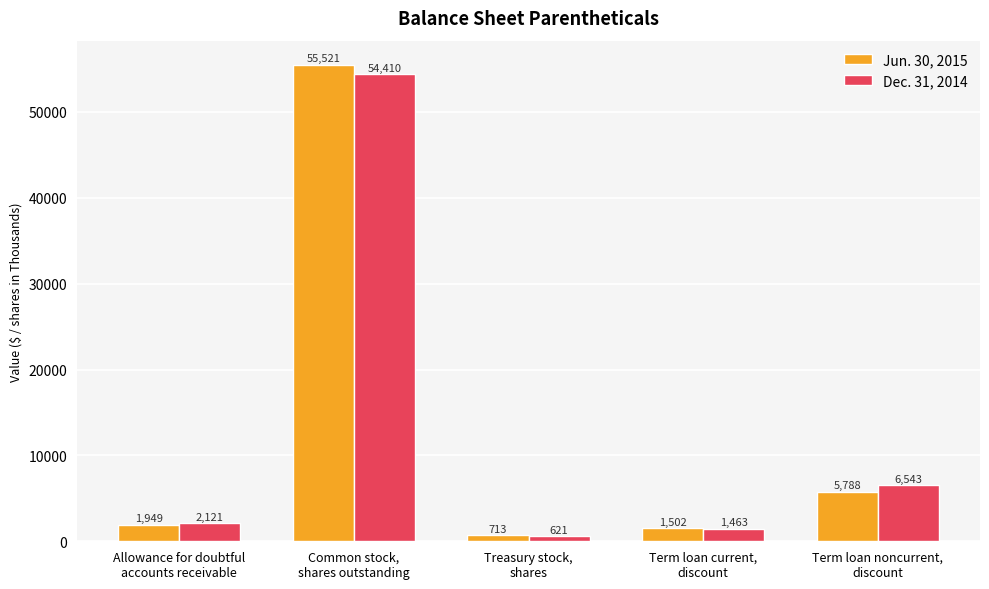

Reading right to left, list all the values displayed in this chart.

Jun. 30, 2015: Term loan noncurrent,
discount=5788	Term loan current,
discount=1502	Treasury stock,
shares=713	Common stock,
shares outstanding=55521	Allowance for doubtful
accounts receivable=1949
Dec. 31, 2014: Term loan noncurrent,
discount=6543	Term loan current,
discount=1463	Treasury stock,
shares=621	Common stock,
shares outstanding=54410	Allowance for doubtful
accounts receivable=2121